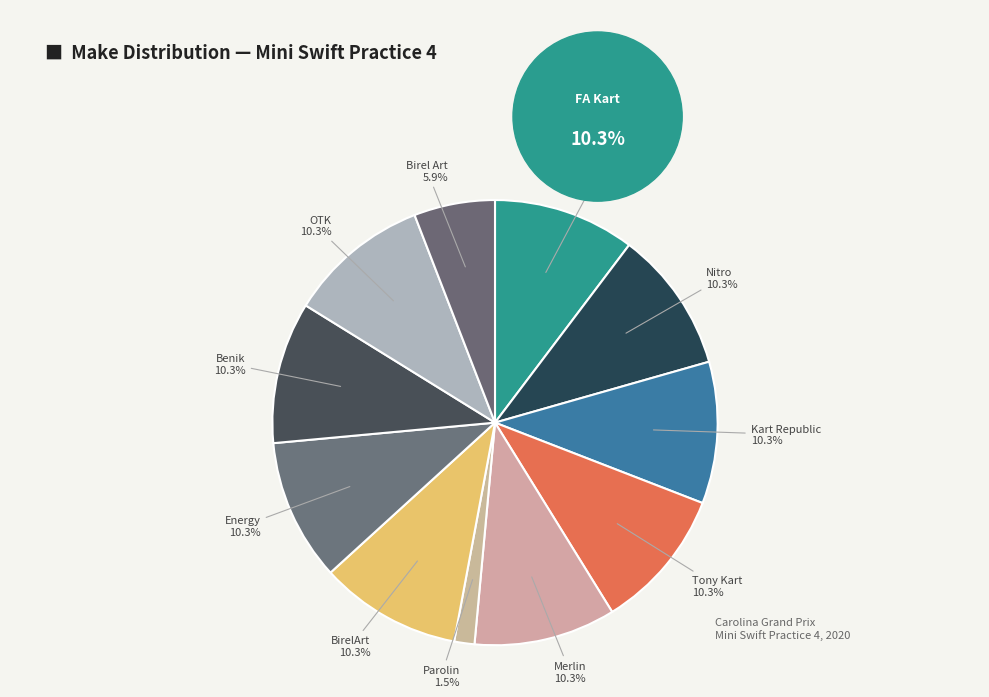

Do Tony Kart and Nitro together represent more than half of the pie?

No